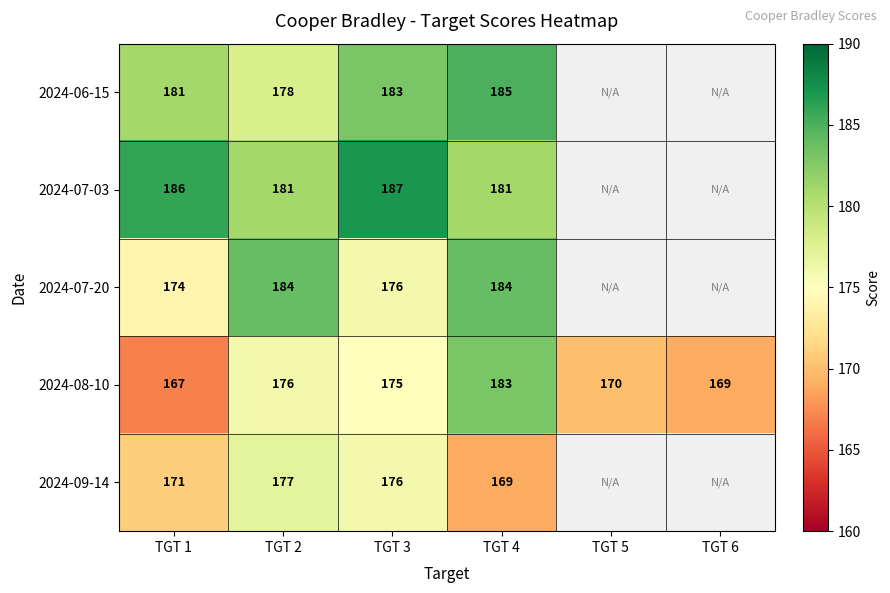

The 2024-06-15 series shows 304.6 at TGT 1. True or false?

False